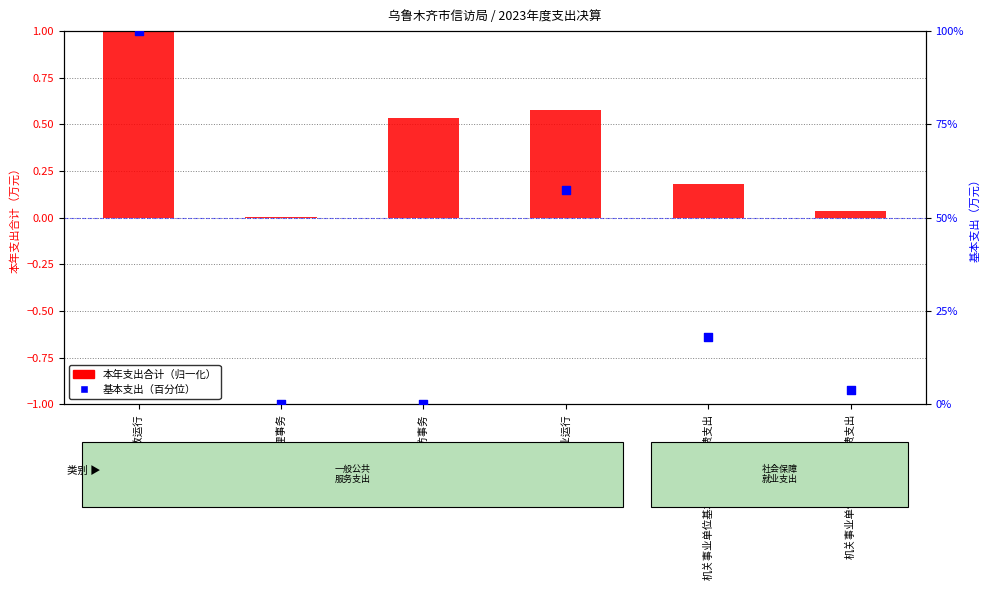

Which series reaches the minimum Y coordinate?

基本支出（百分位）